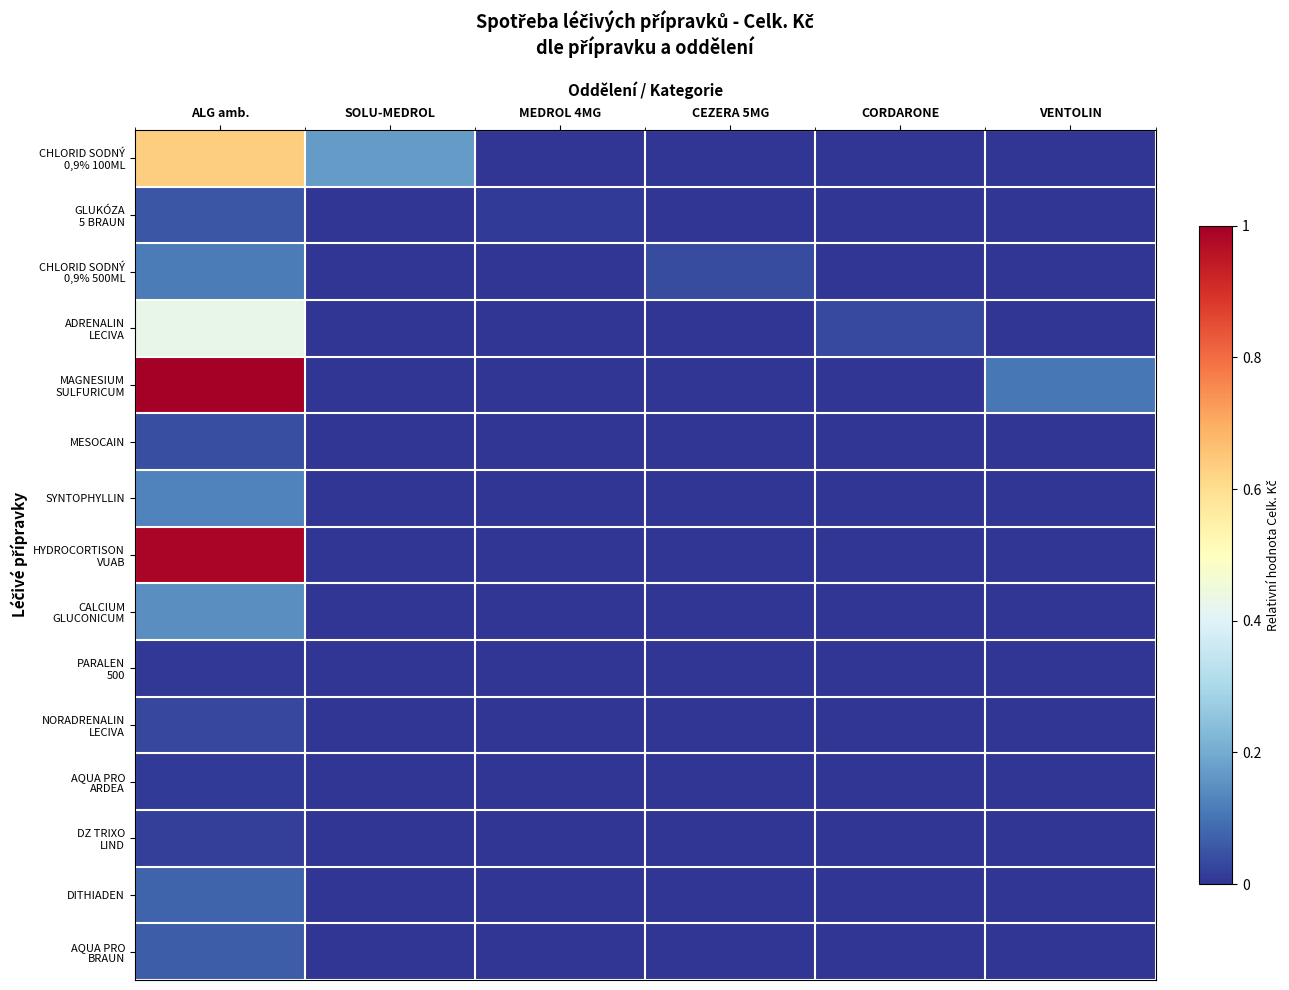

Which label corresponds to the smallest value in the chart?

MEDROL 4MG